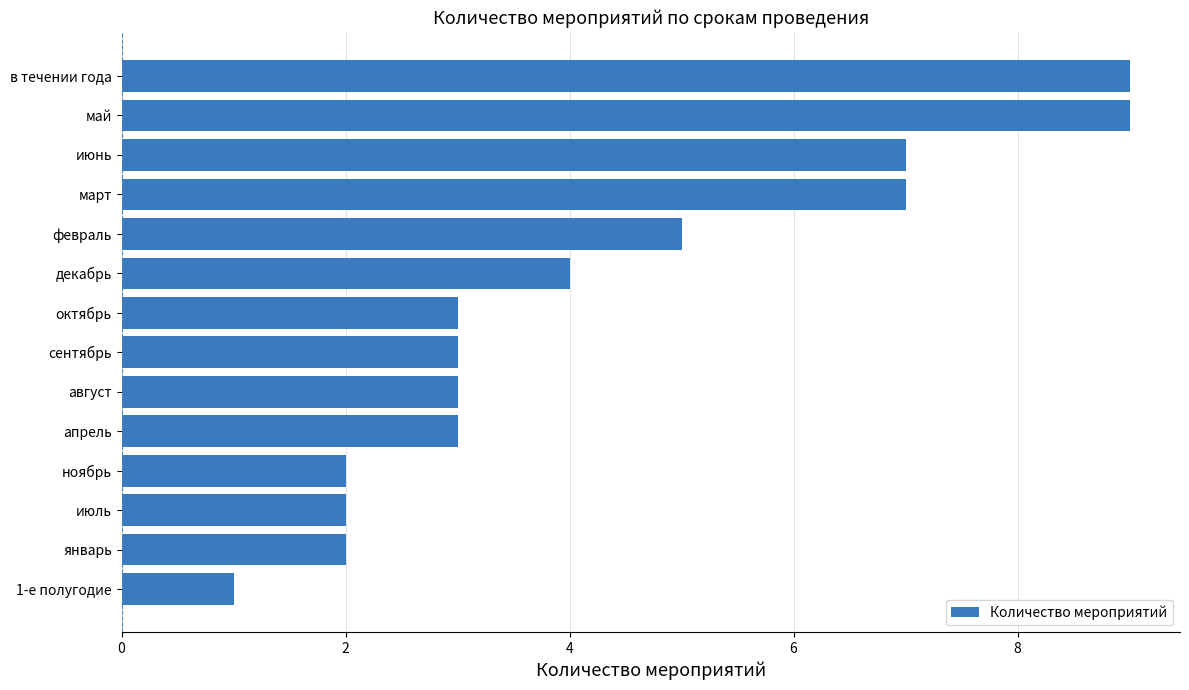

Approximately how many times larger is the value at май compared to июнь?

1.3